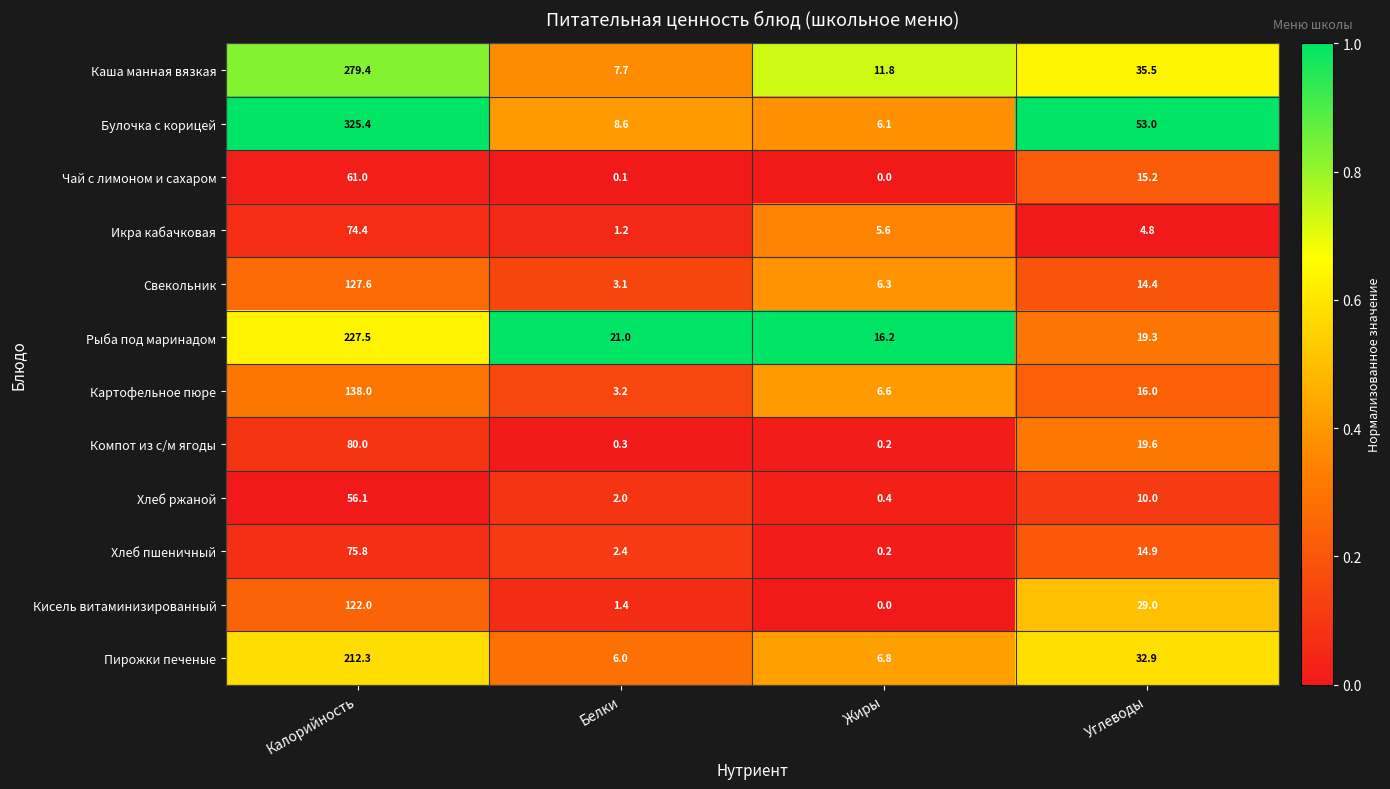

Where is Кисель витаминизированный nearest to the value 61?

Углеводы